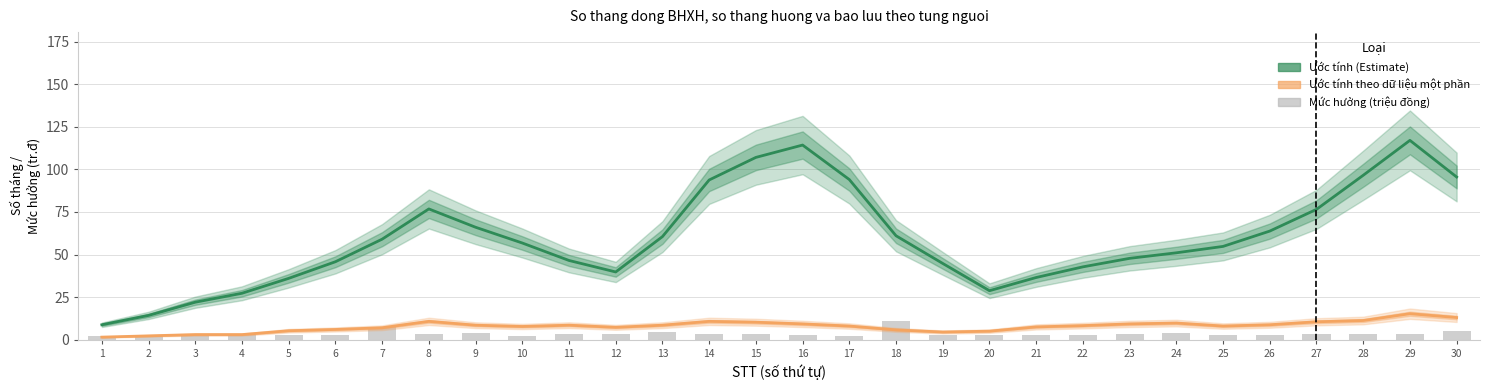

Is it true that Số tháng hưởng + bảo lưu (ước tính theo dữ liệu một phần) equals 8.0 at 25?

True